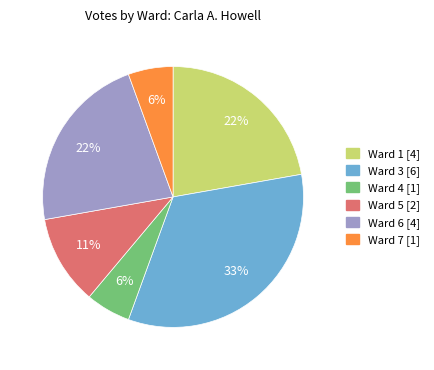

Is there any slice that represents more than half of the pie?

No